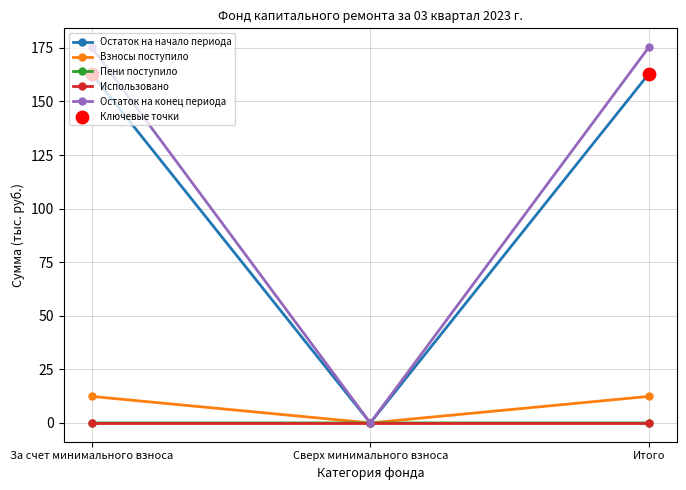

At how many categories does at least one series exceed 120?

2